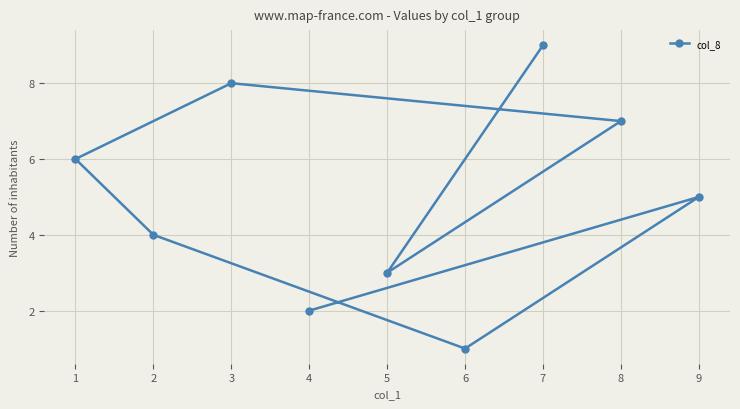

At which label is the value closest to 5?

9